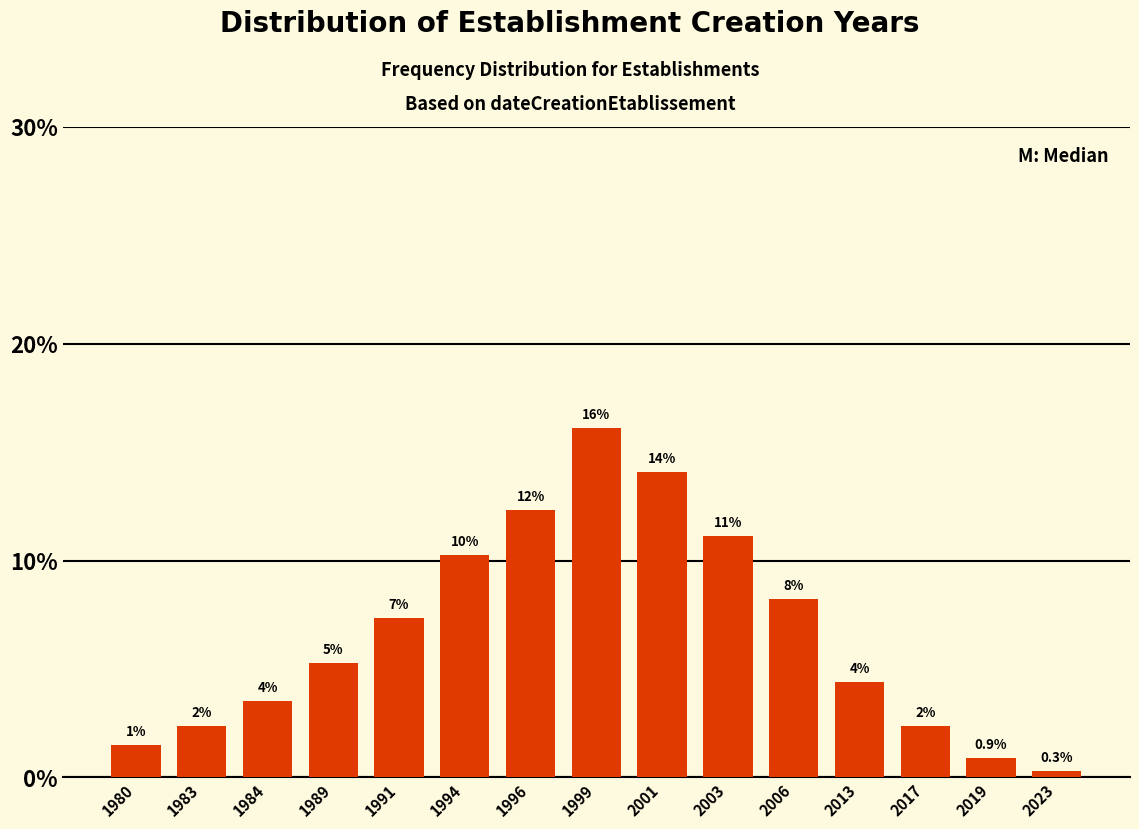

How many bars are there in total?

15